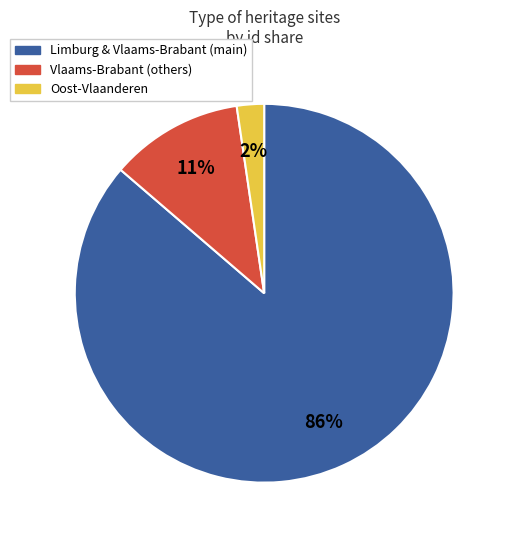

Which category has the biggest portion of the pie?

Limburg & Vlaams-Brabant (main)